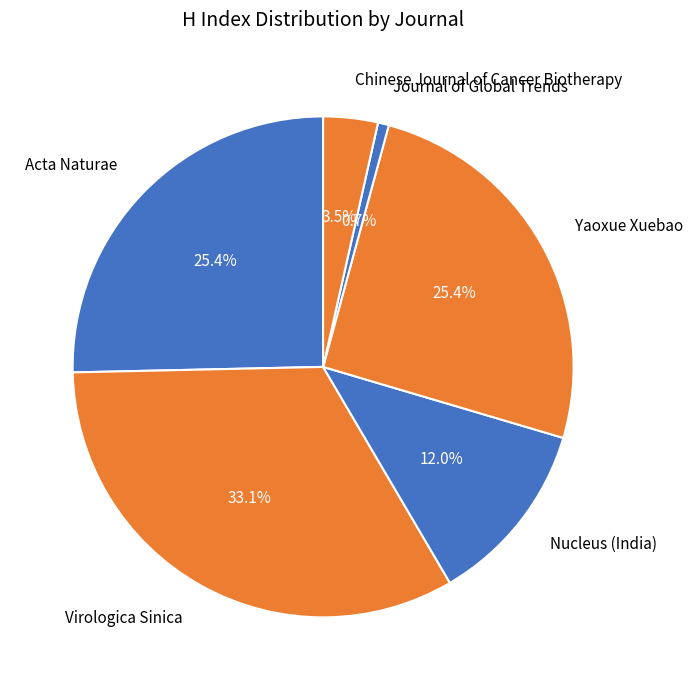

How many segments does this pie chart have?

6